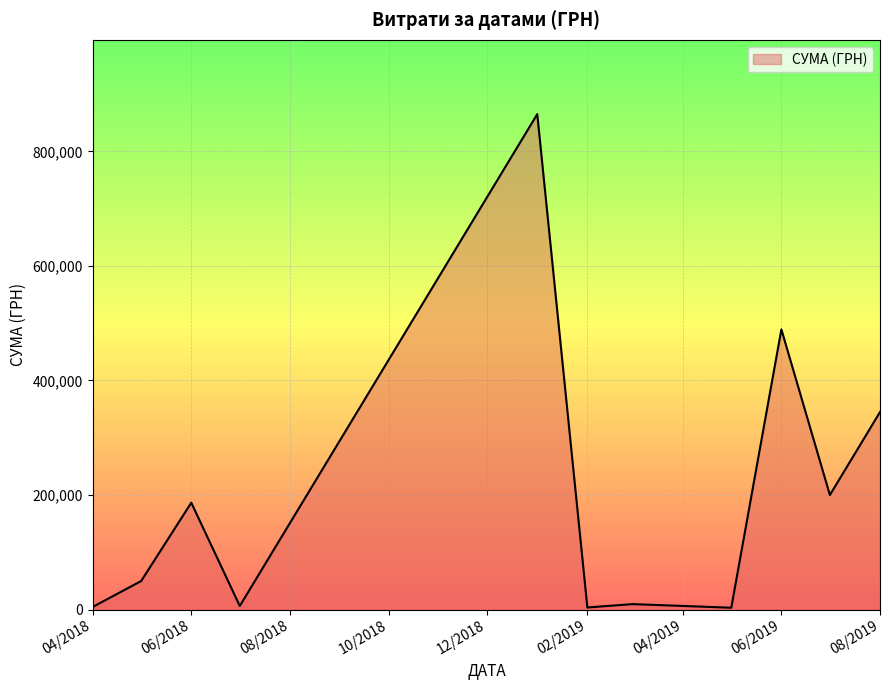

What is the minimum value shown in the chart?

3248.0